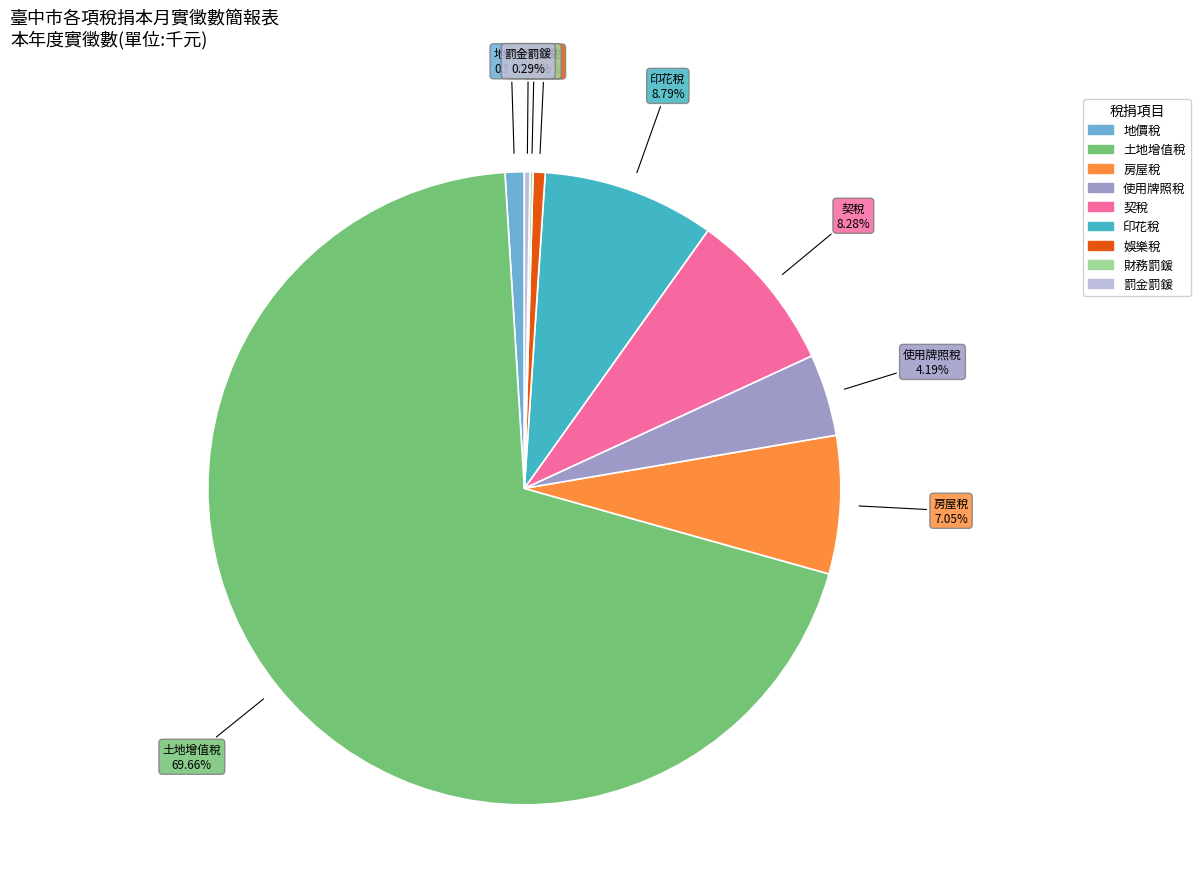

Between 土地增值稅 and 契稅, which is larger?

土地增值稅